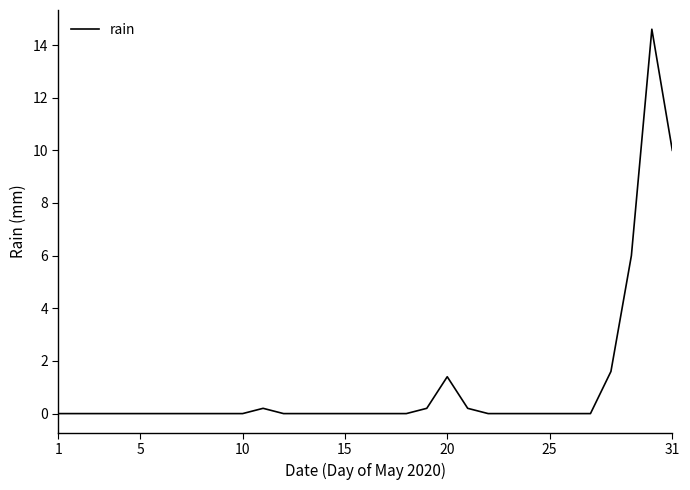

How many categories are shown in the chart?

31